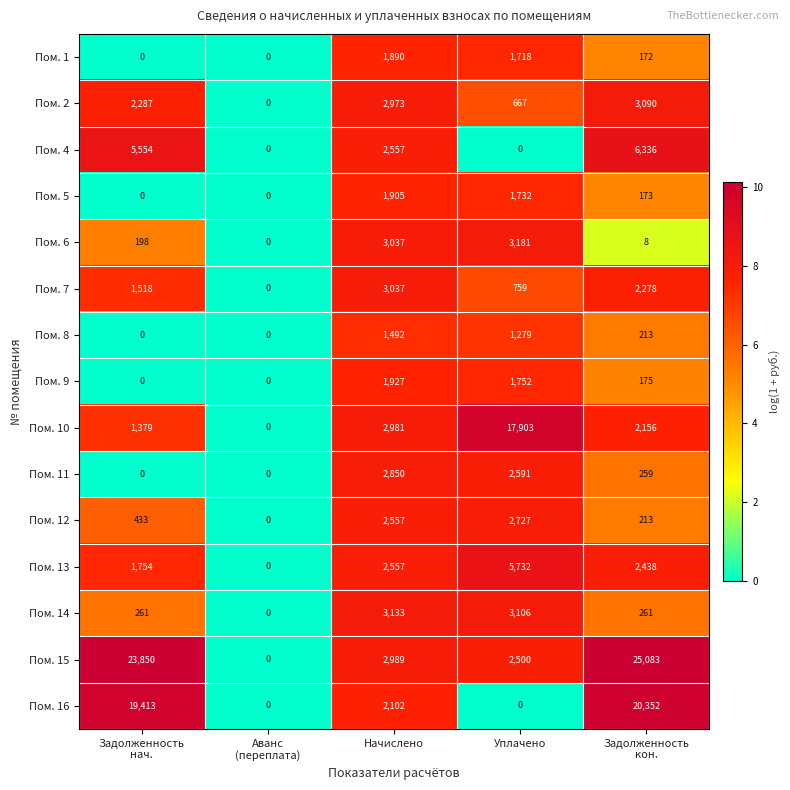

What is the difference between the maximum and minimum values in the Пом. 6 series?

3181